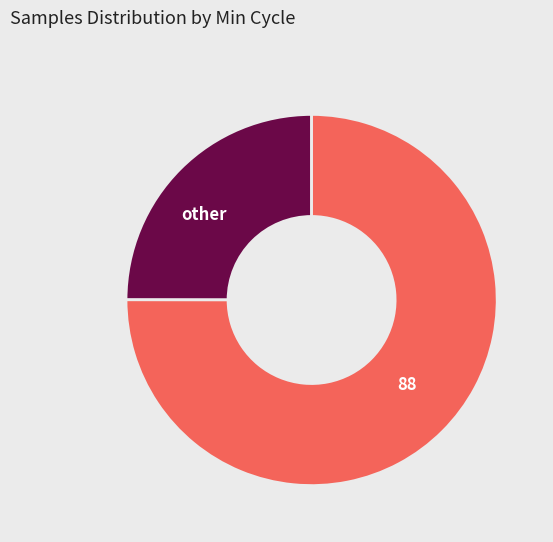

What is the largest slice in the pie chart?

88